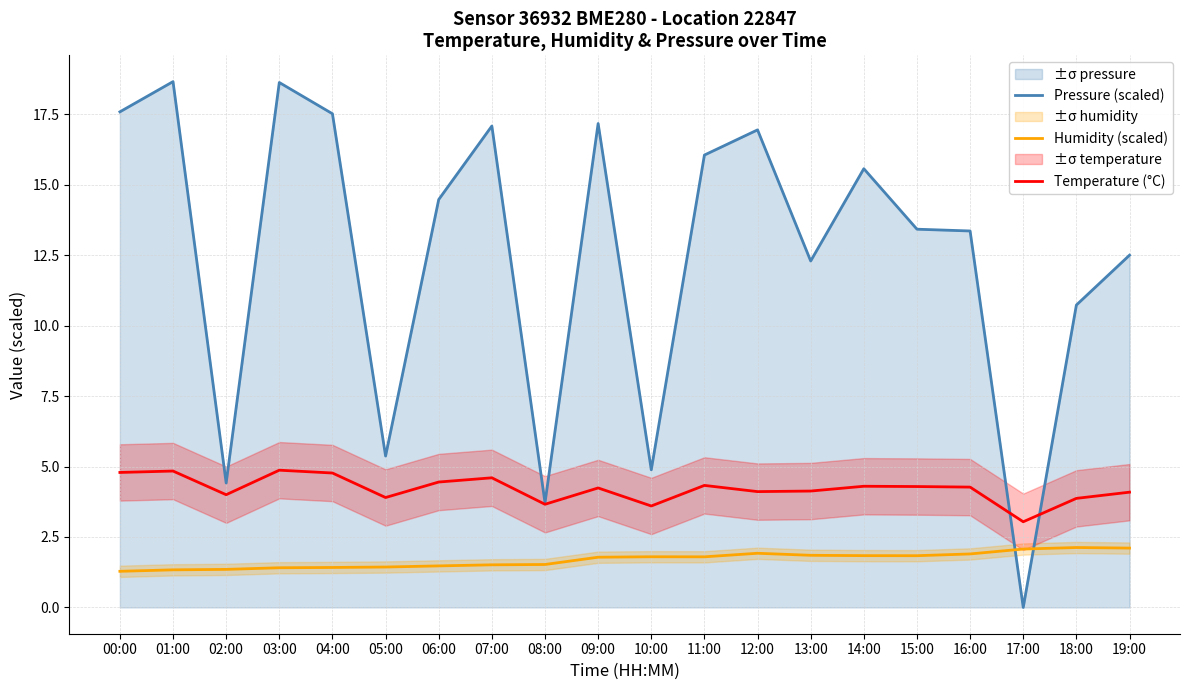

What is the sum of the Temperature (°C) values at 00:00 and 06:00?

9.2